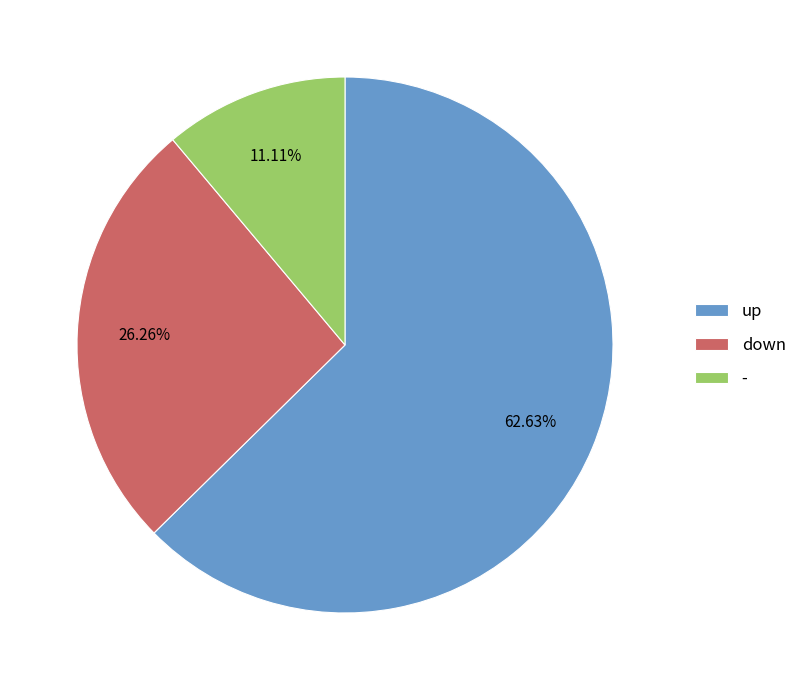

Count the number of slices in the pie.

3